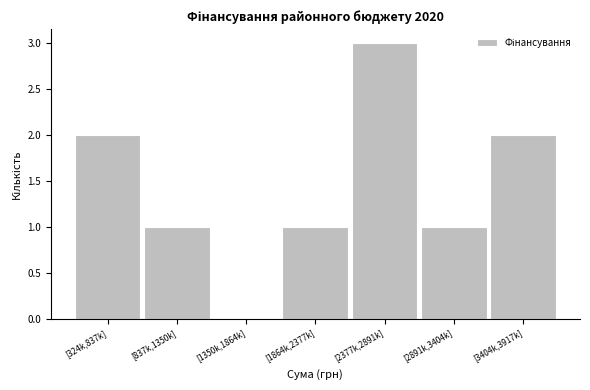

Reading left to right, what are all the values shown in this chart?

[324k,837k]=2	[837k,1350k]=1	[1350k,1864k]=0	[1864k,2377k]=1	[2377k,2891k]=3	[2891k,3404k]=1	[3404k,3917k]=2